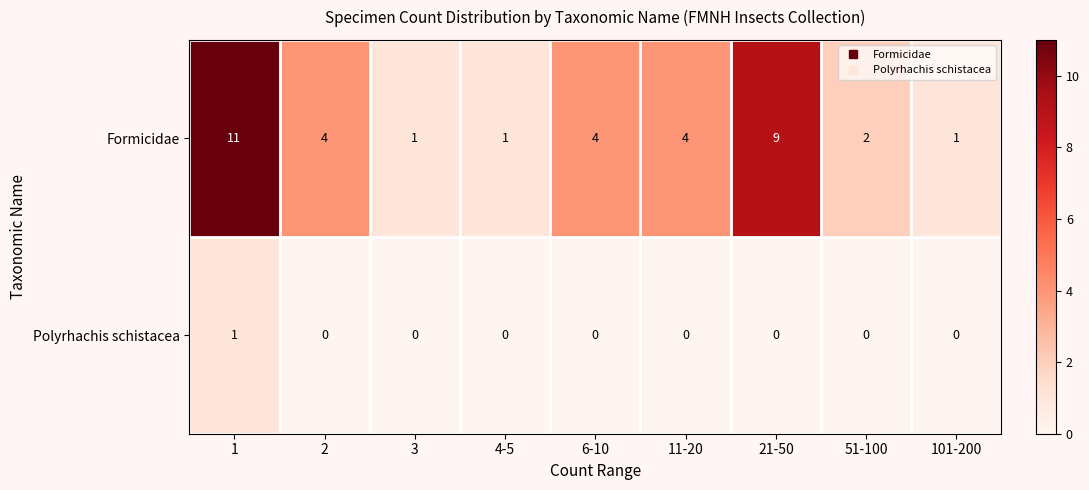

Count the Formicidae values in the range 1 to 4.

7